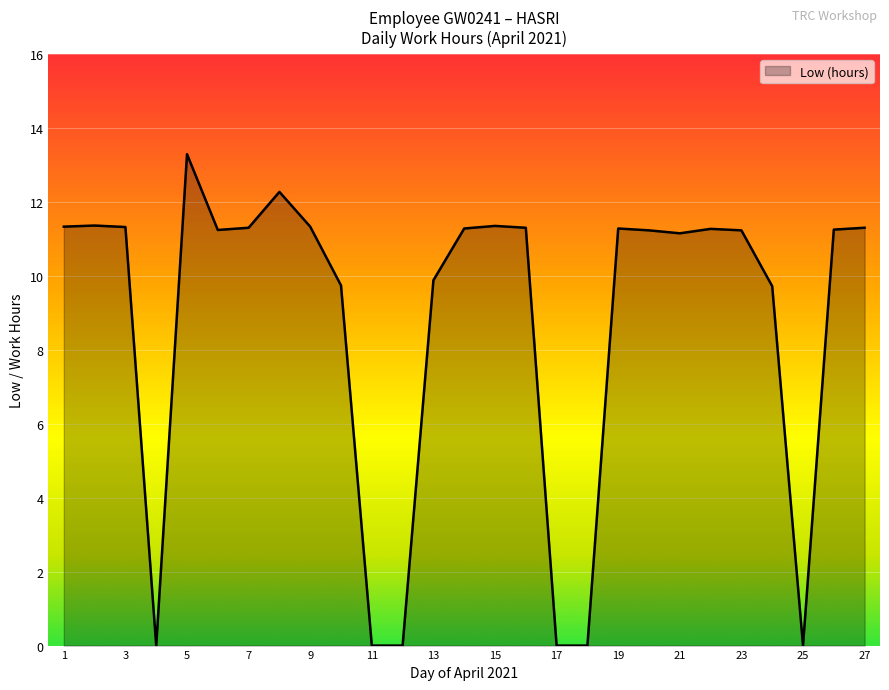

What is the maximum value shown in the chart?

13.3